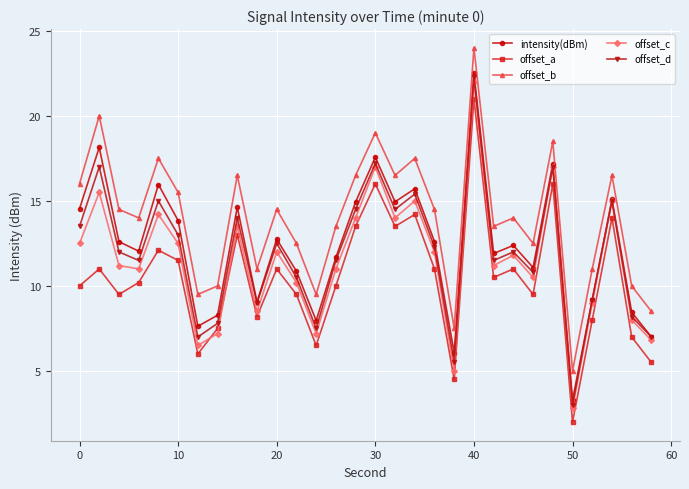

How many interior local valleys does the offset_a series have?

9